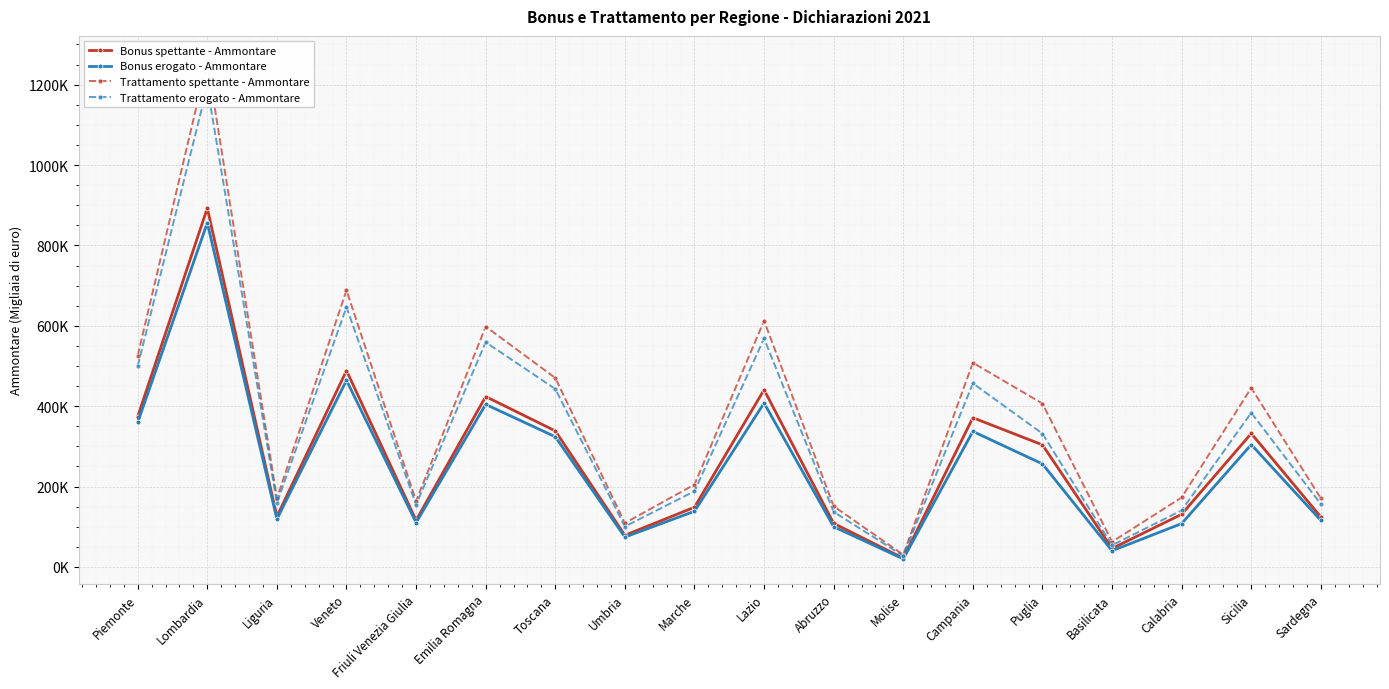

What is the value of the Trattamento spettante - Ammontare point at the 7th from the left?

470351